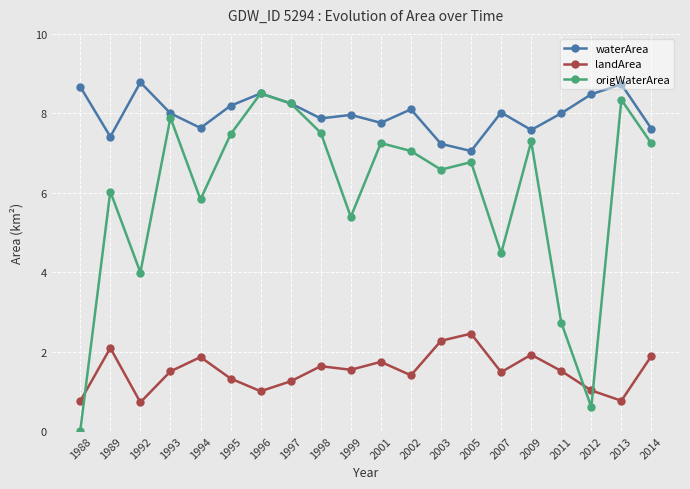

Is the value of landArea at 1994 greater than the value of waterArea at 1994?

No